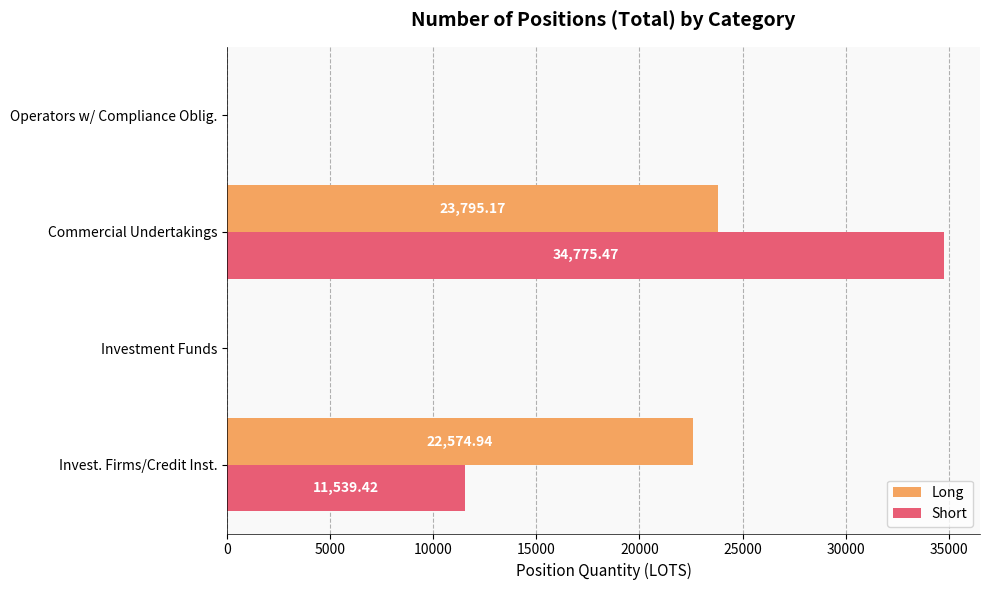

Between Investment Funds and Commercial Undertakings, which series saw the biggest shift?

Short